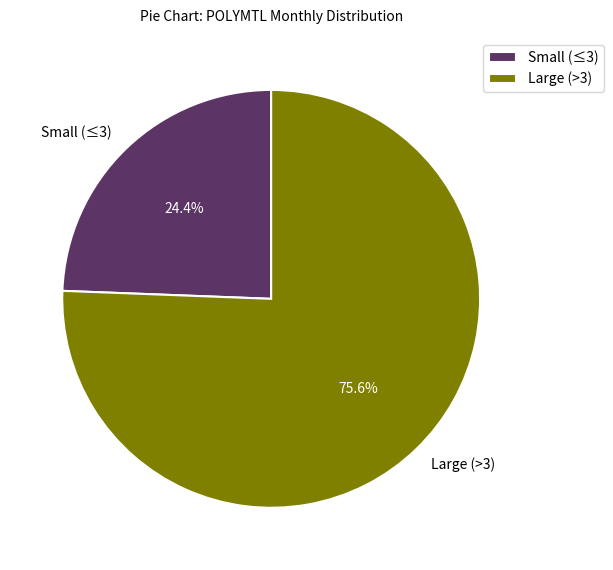

To the nearest percent, what is the average slice percentage?

50%